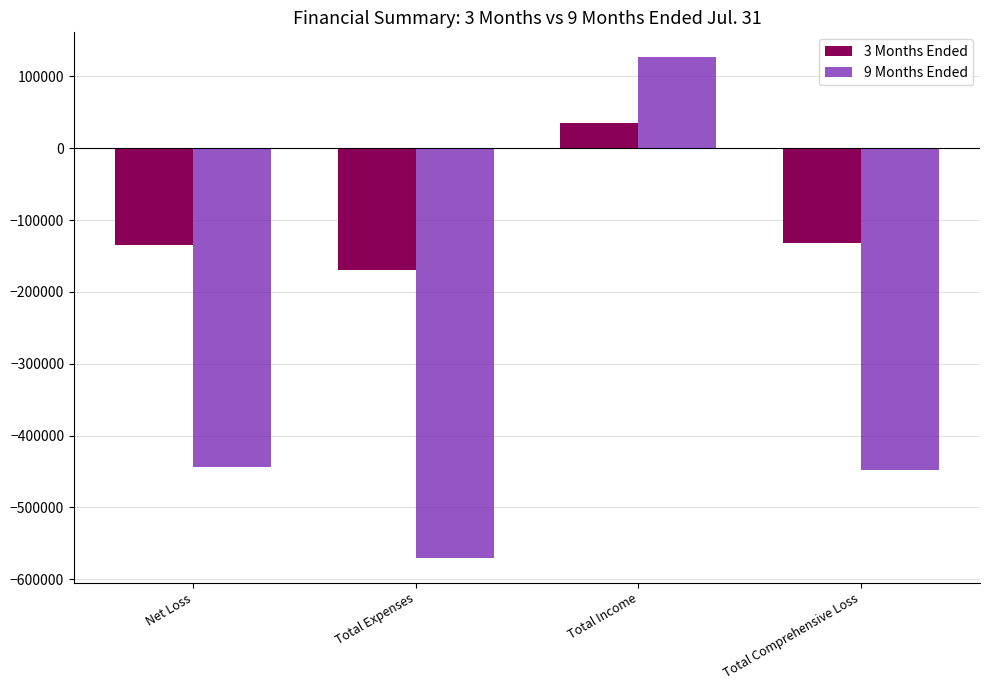

The 9 Months Ended series shows -569814 at Total Expenses. True or false?

True